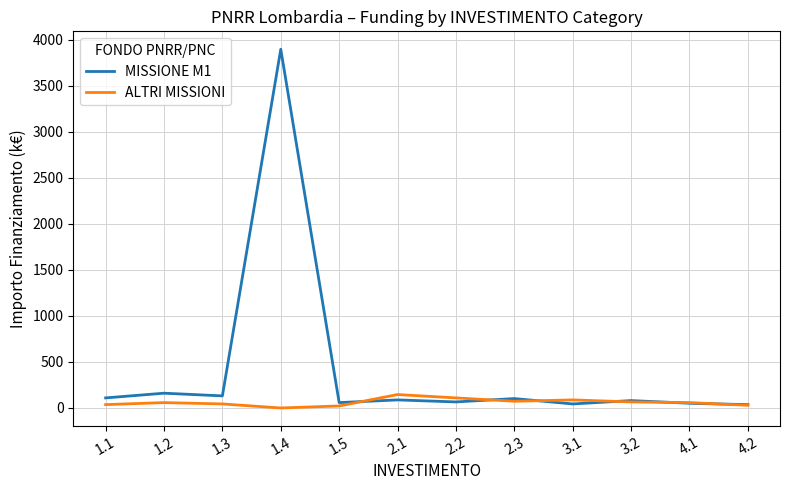

At which category is the sum across all series the highest?

1.4